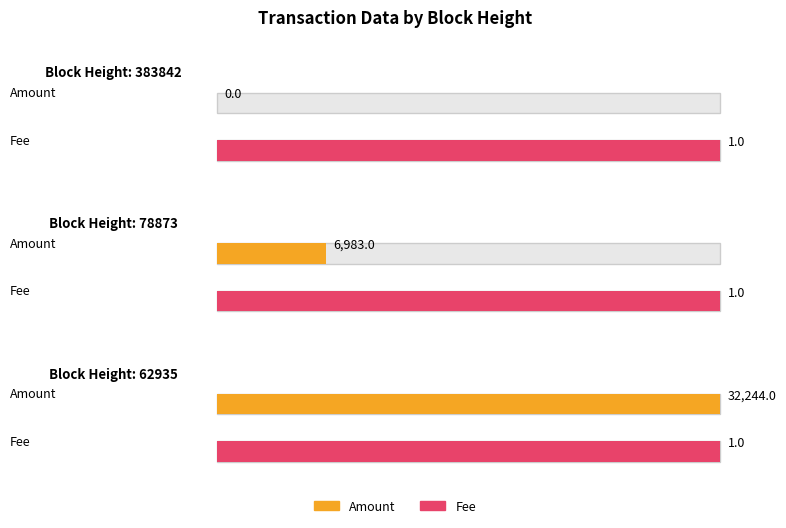

Reading right to left, transcribe all the data shown in this chart.

Amount: 62935=32244	78873=6983	383842=0
Fee: 62935=1	78873=1	383842=1